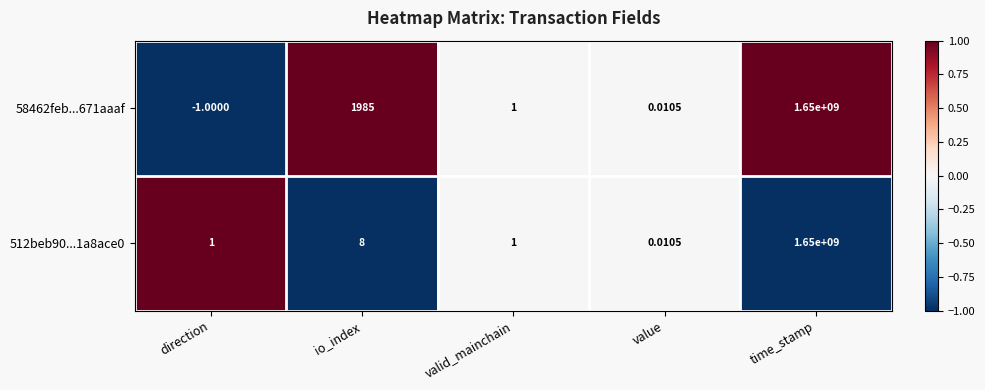

At which label is 512beb90...1a8ace0 closest to 825000000?

io_index